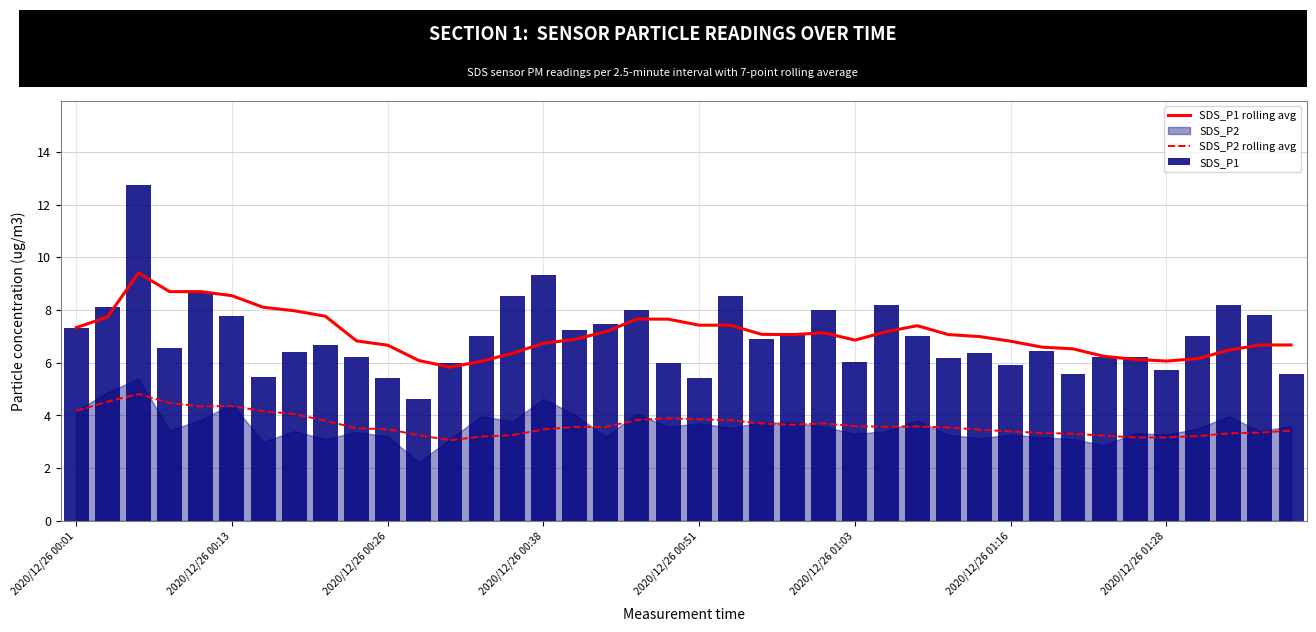

True or false: SDS_P2 rolling avg and SDS_P1 rolling avg cross at least once.

False